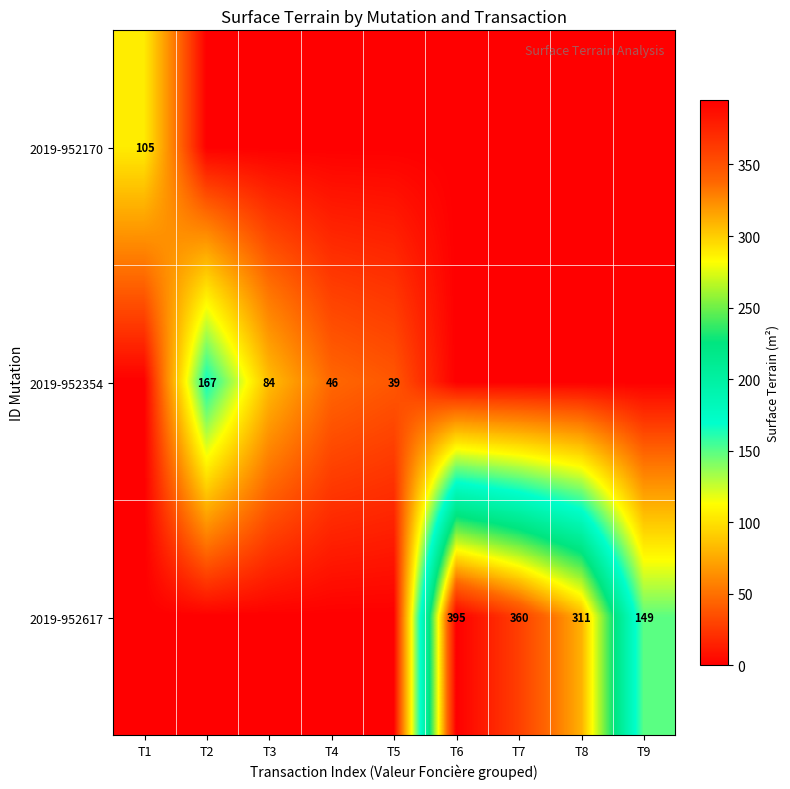

True or false: 2019-952354 has a value of 62 at T5.

False